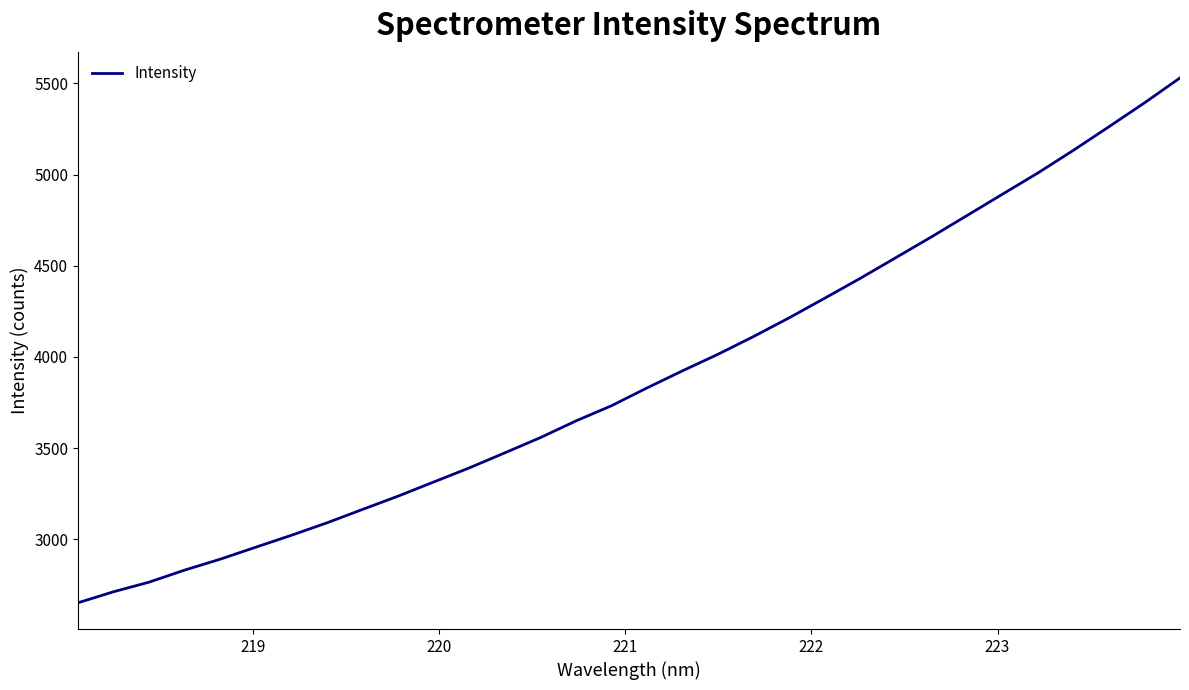

What is the minimum value shown in the chart?

2652.8